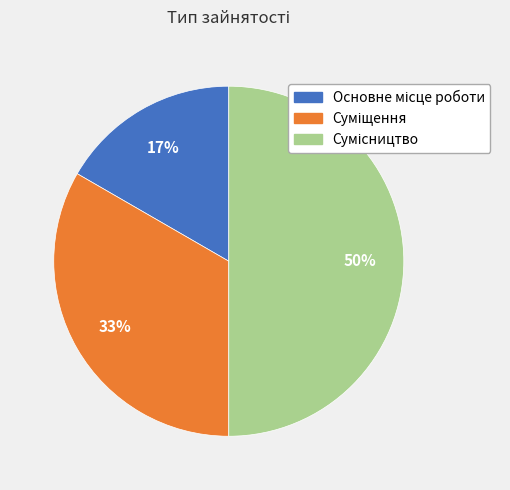

To the nearest percent, what is the average slice percentage?

33%